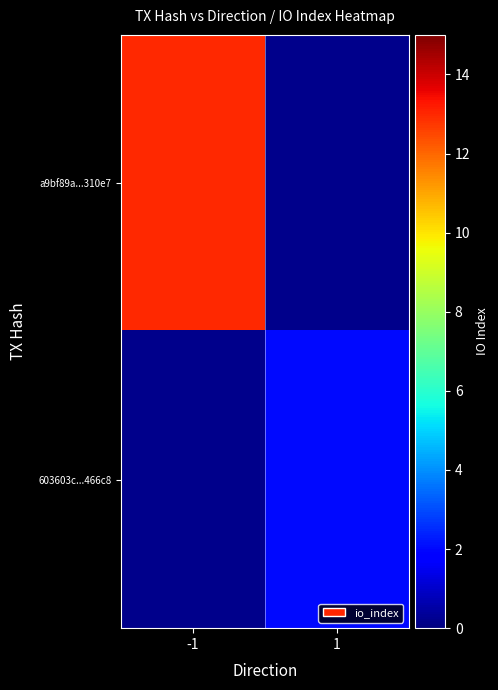

What is the greatest value displayed?

13.0